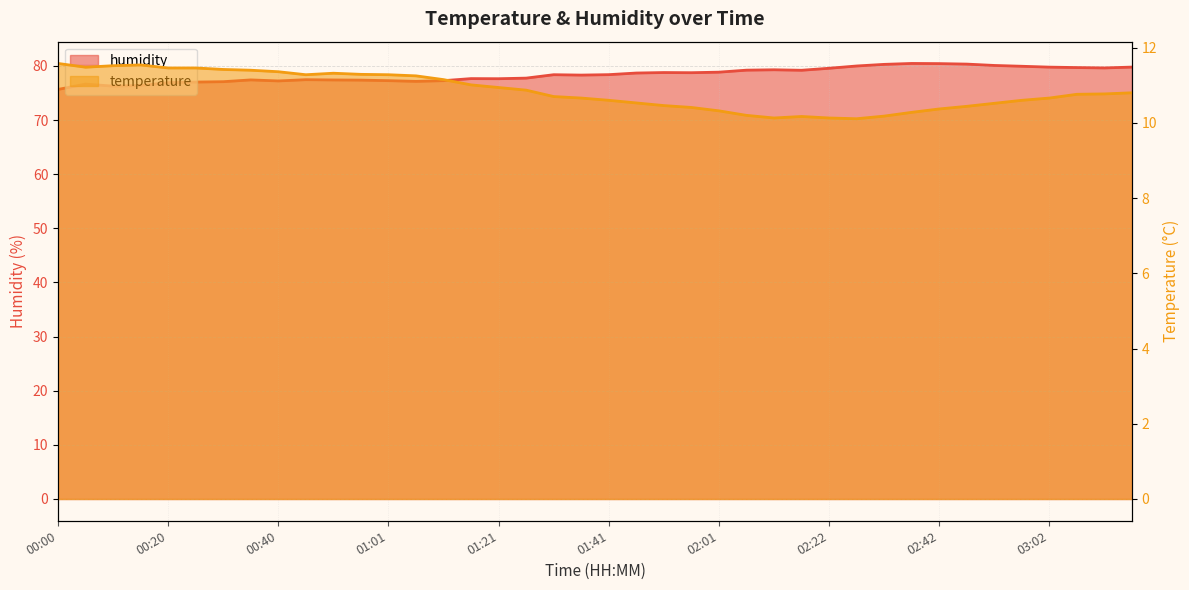

What is the approximate value of humidity at 00:45?

77.5